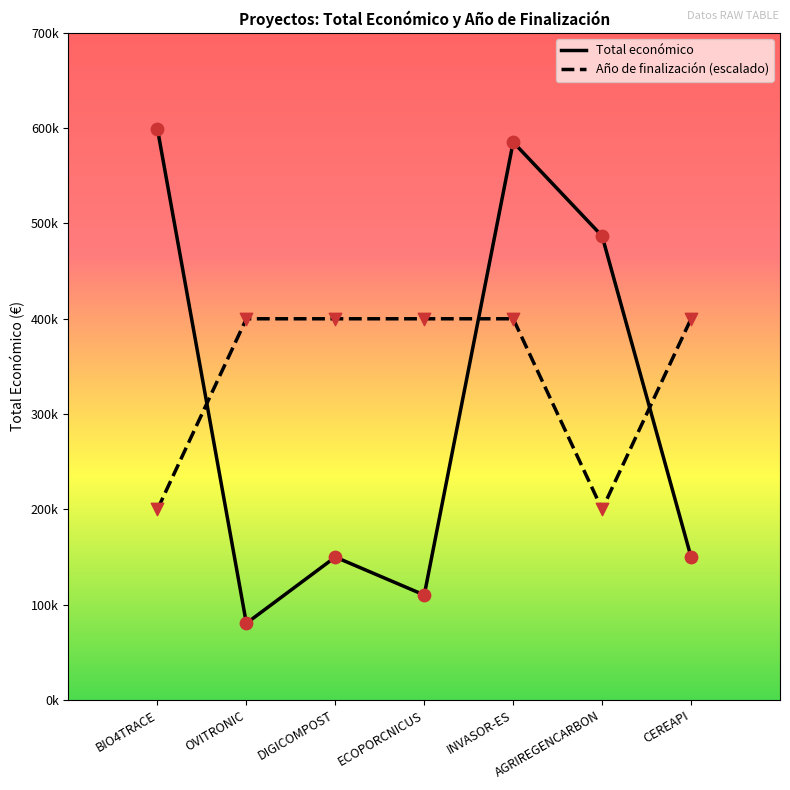

Is the value of Año de finalización (escalado) at CEREAPI greater than the value of Total económico at ECOPORCNICUS?

Yes